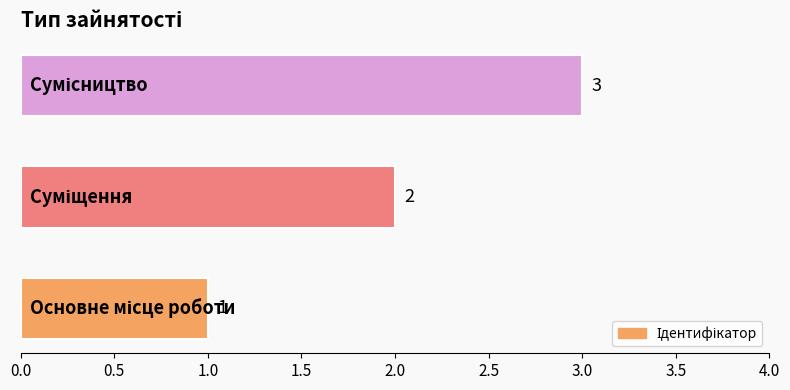

Count the values in the range 1 to 3.

3